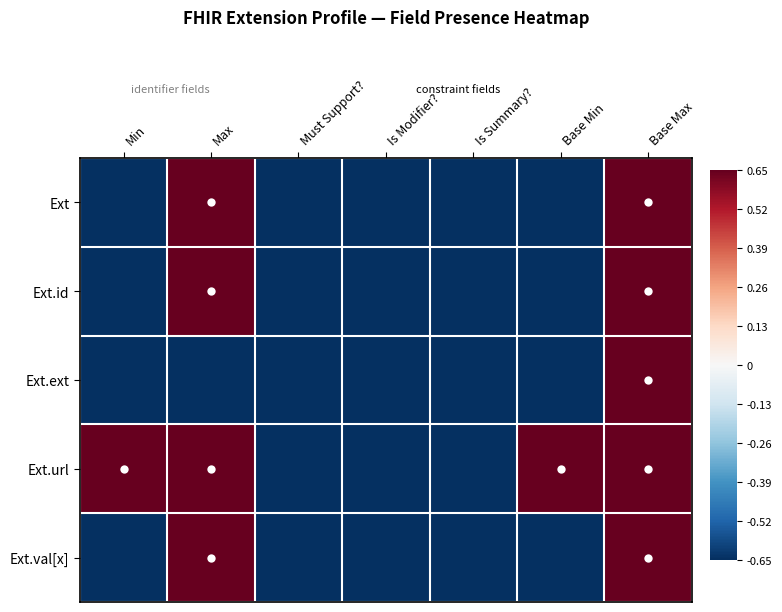

Between Max and Is Modifier?, which series saw the biggest shift?

Ext